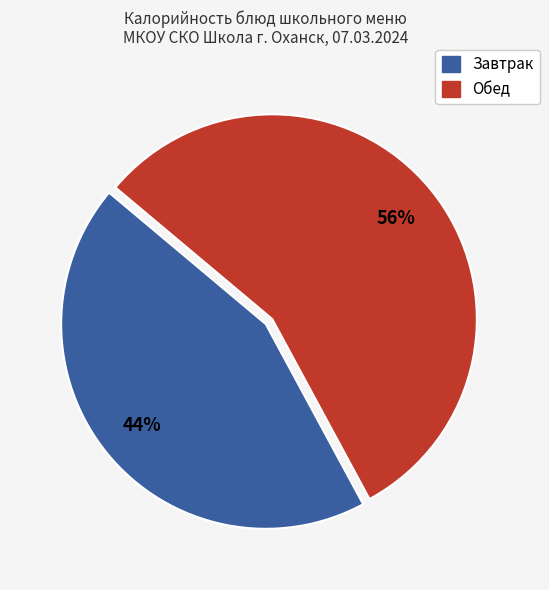

Does any single category account for the majority?

Yes